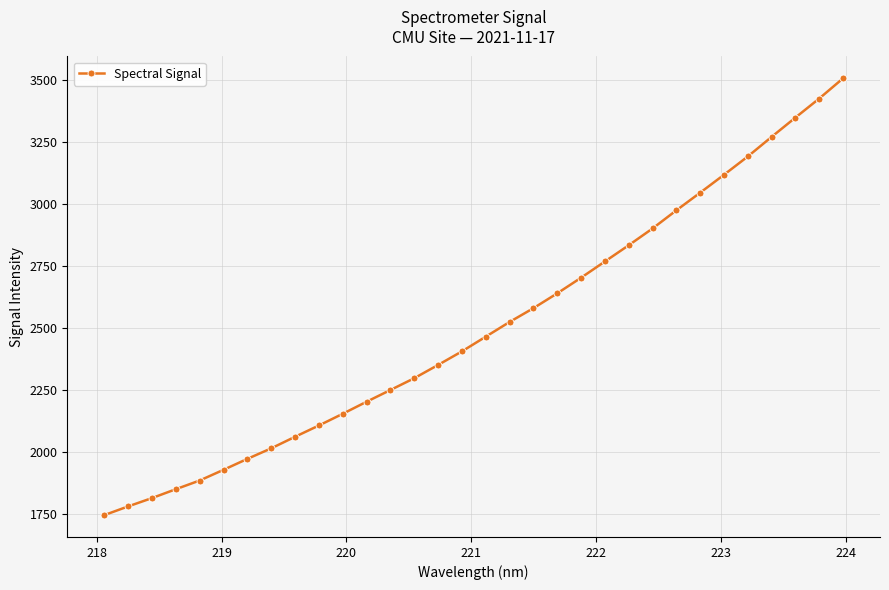

Reading left to right, list all the values displayed in this chart.

1743.8	1779.0	1812.6	1848.5	1883.6	1926.8	1970.9	2013.5	2060.2	2105.7	2153.1	2201.7	2249.0	2296.7	2350.2	2405.0	2464.3	2523.8	2579.4	2639.3	2702.4	2767.9	2833.5	2901.0	2974.4	3045.6	3118.0	3191.8	3270.9	3348.8	3425.7	3507.2